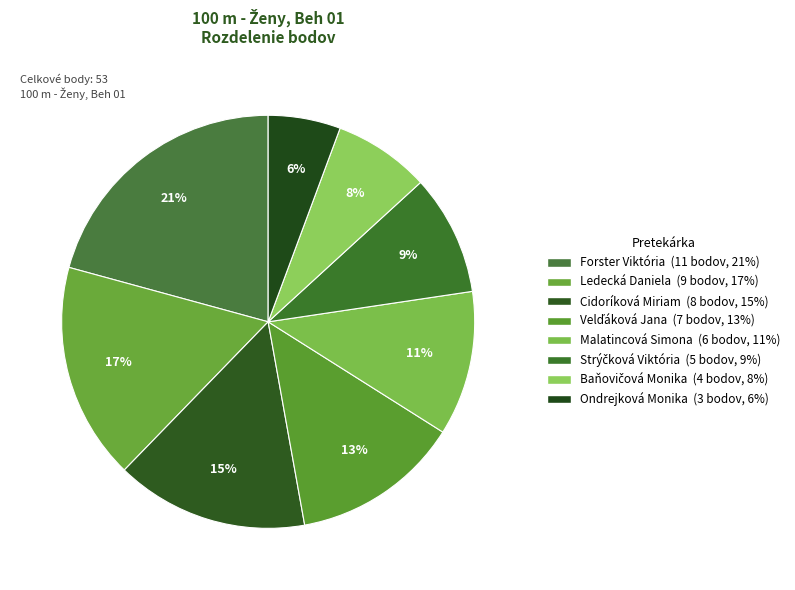

To the nearest percent, what percentage of the pie is Forster Viktória?

21%